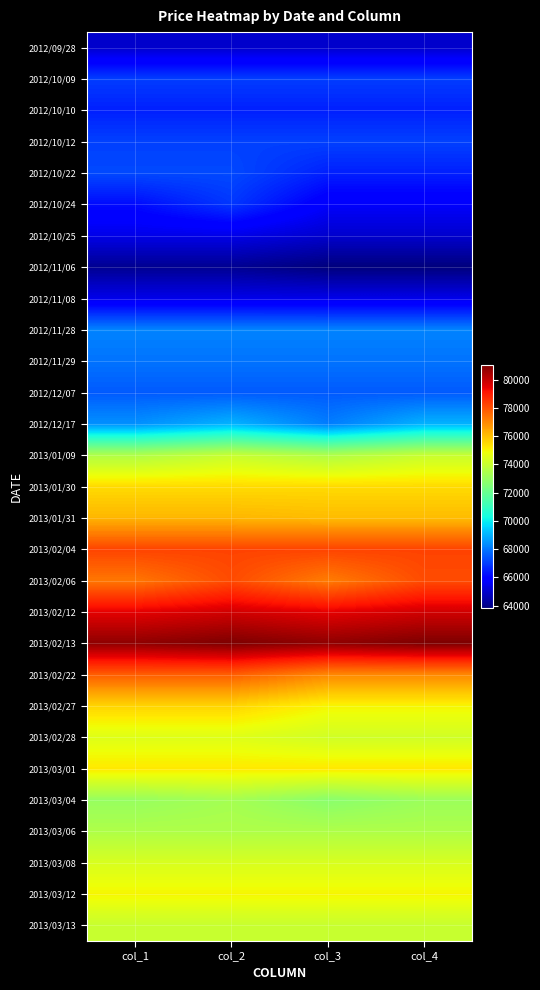

Reading left to right, list all the values displayed in this chart.

2012/09/28: col_1=65000	col_2=65000	col_3=65000	col_4=65000
2012/10/09: col_1=67000	col_2=67000	col_3=67000	col_4=67000
2012/10/10: col_1=66500	col_2=66500	col_3=66500	col_4=66500
2012/10/12: col_1=67060	col_2=67060	col_3=67060	col_4=67060
2012/10/22: col_1=67200	col_2=67200	col_3=66500	col_4=66500
2012/10/24: col_1=66150	col_2=66890	col_3=65710	col_4=65710
2012/10/25: col_1=65400	col_2=65400	col_3=65000	col_4=65000
2012/11/06: col_1=64100	col_2=64100	col_3=63800	col_4=63800
2012/11/08: col_1=65420	col_2=65420	col_3=65410	col_4=65410
2012/11/28: col_1=68200	col_2=68200	col_3=68200	col_4=68200
2012/11/29: col_1=67930	col_2=67930	col_3=67930	col_4=67930
2012/12/07: col_1=67500	col_2=67500	col_3=67500	col_4=67500
2012/12/17: col_1=68410	col_2=69000	col_3=68090	col_4=69000
2013/01/09: col_1=73500	col_2=74000	col_3=73500	col_4=74000
2013/01/30: col_1=75480	col_2=75480	col_3=75480	col_4=75480
2013/01/31: col_1=76150	col_2=76150	col_3=76050	col_4=76050
2013/02/04: col_1=78250	col_2=78250	col_3=78250	col_4=78250
2013/02/06: col_1=77320	col_2=78100	col_3=77210	col_4=78100
2013/02/12: col_1=79500	col_2=79800	col_3=79500	col_4=79800
2013/02/13: col_1=80790	col_2=81050	col_3=80790	col_4=81050
2013/02/22: col_1=77780	col_2=77780	col_3=77000	col_4=77000
2013/02/27: col_1=75600	col_2=75600	col_3=75000	col_4=75000
2013/02/28: col_1=74500	col_2=74500	col_3=74200	col_4=74200
2013/03/01: col_1=75230	col_2=75230	col_3=75230	col_4=75230
2013/03/04: col_1=73000	col_2=73300	col_3=72720	col_4=73100
2013/03/06: col_1=73500	col_2=73500	col_3=73500	col_4=73500
2013/03/08: col_1=74350	col_2=74350	col_3=74350	col_4=74350
2013/03/12: col_1=75000	col_2=75000	col_3=75000	col_4=75000
2013/03/13: col_1=74000	col_2=74000	col_3=74000	col_4=74000